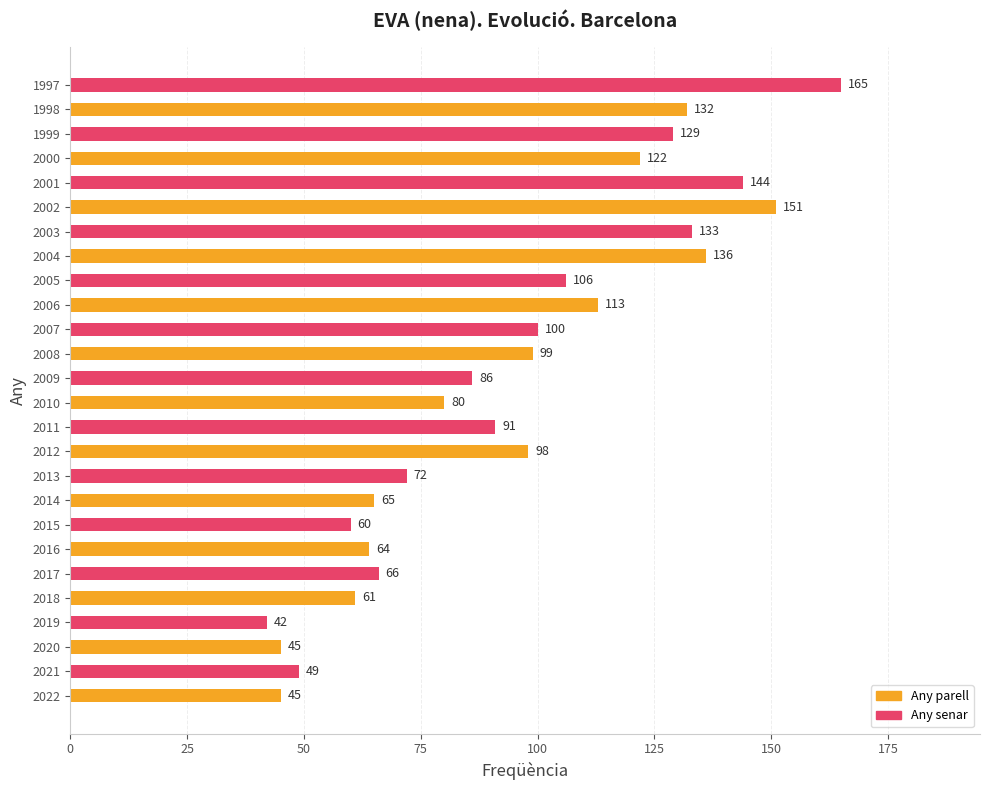

Does the chart contain any negative values?

No